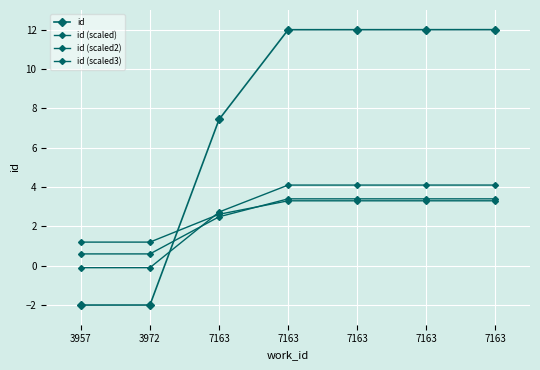

At which category is the sum across all series the highest?

7163